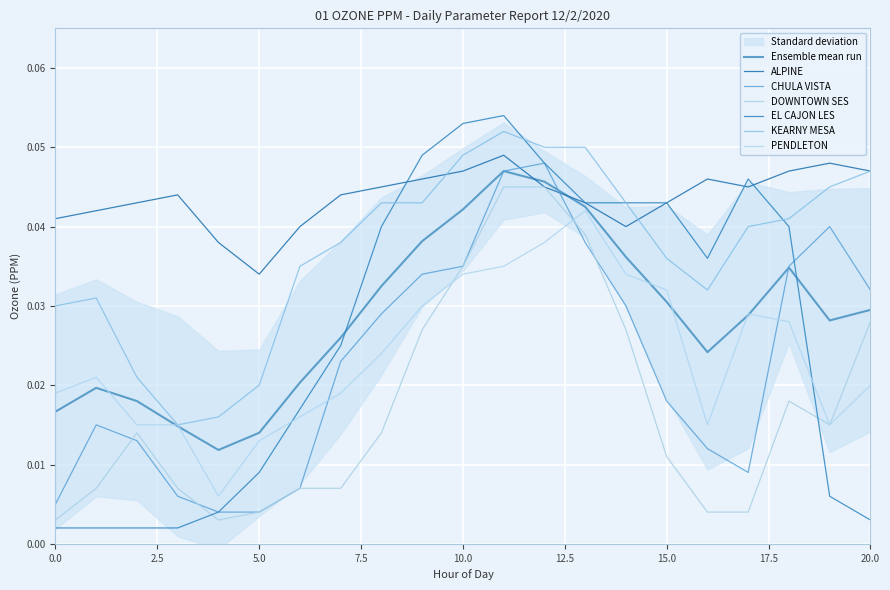

In CHULA VISTA, how many points are lower than both neighbors (excluding endpoints)?

1